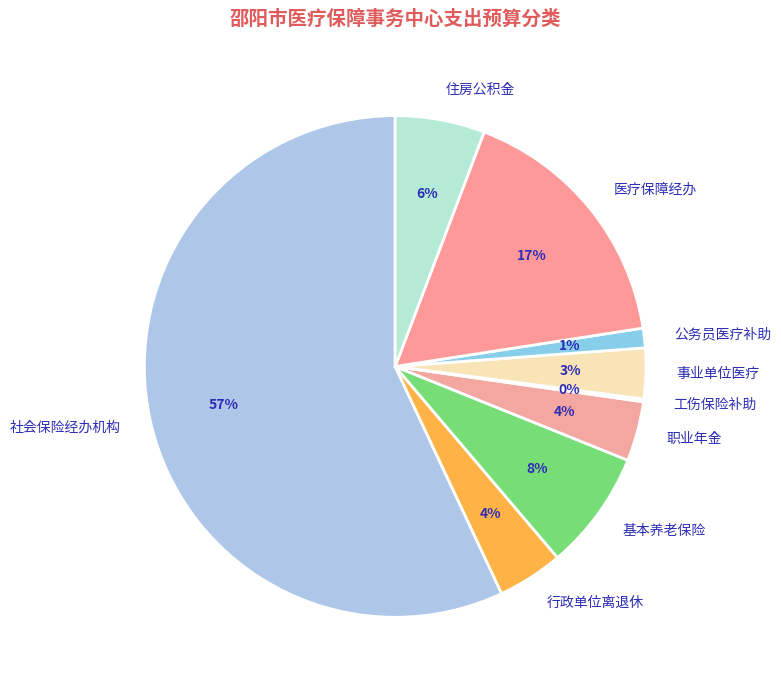

True or false: 公务员医疗补助 accounts for 1% of the total.

True